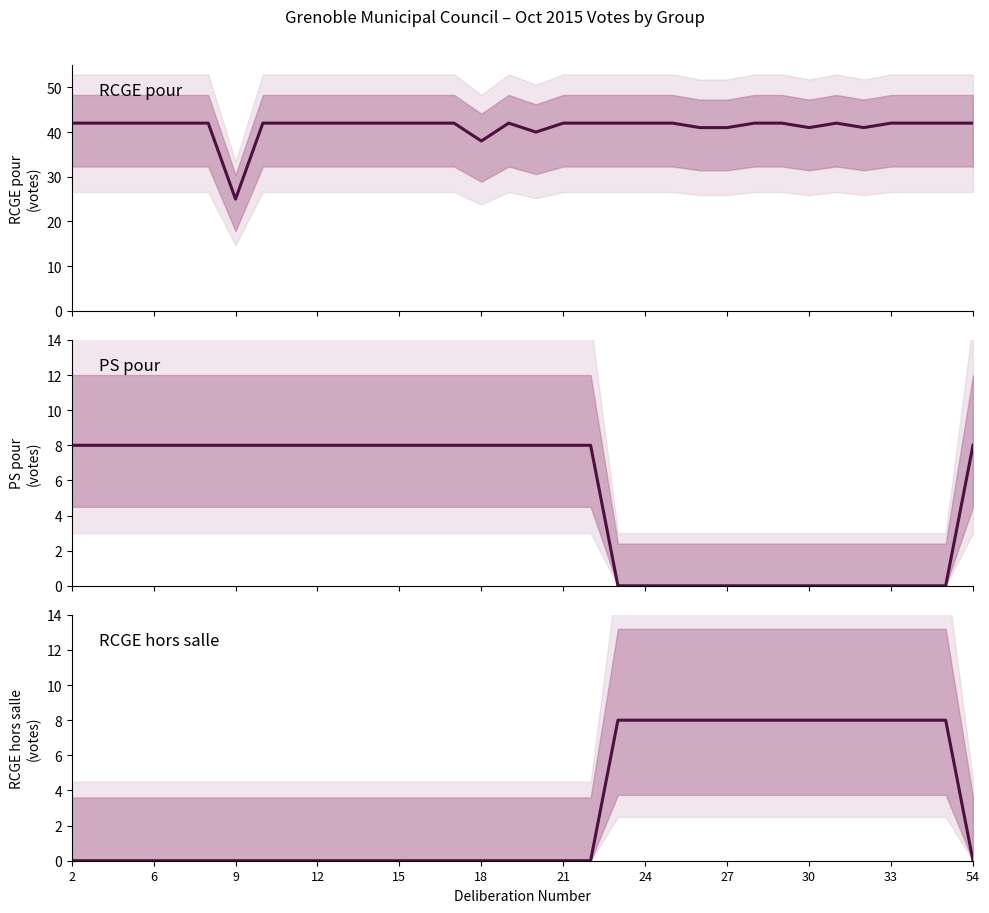

What is the spread (max minus min) of values at 19?

42